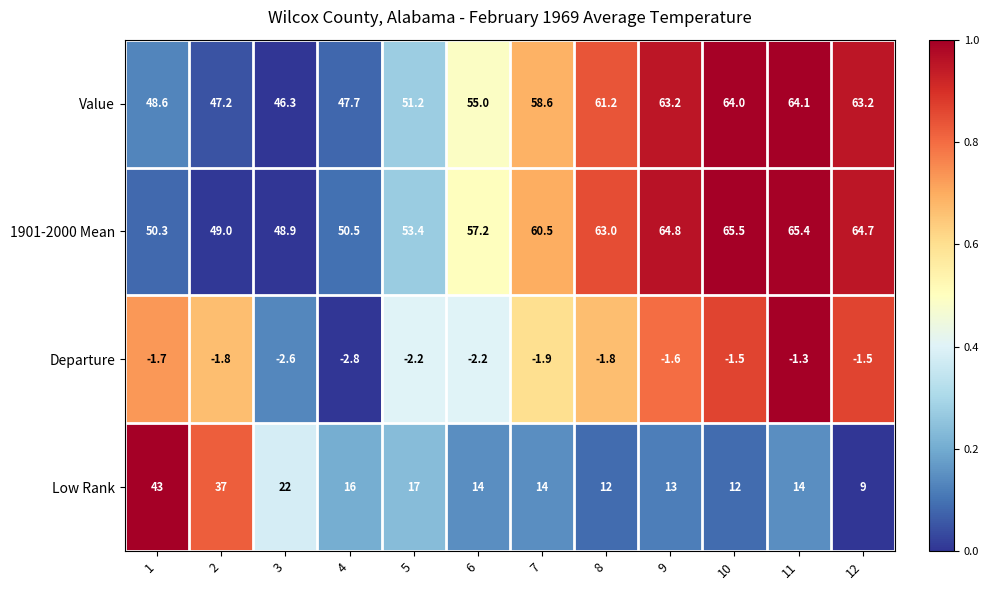

The value of Low Rank at 10 is 12.0. True or false?

True